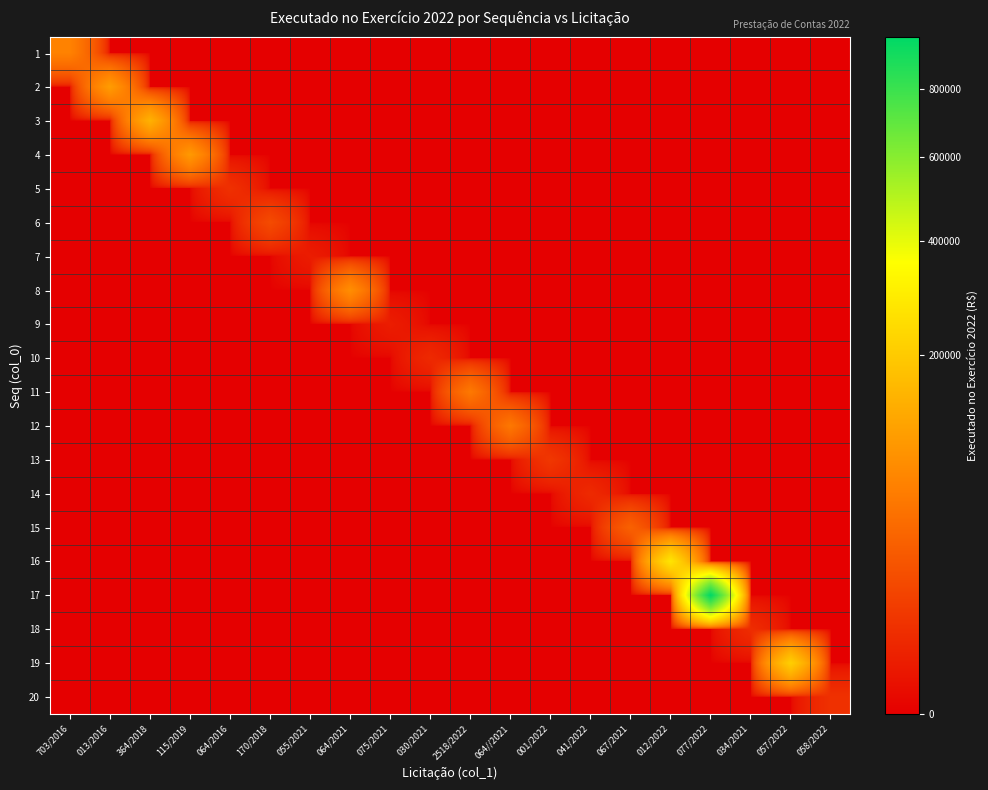

Rank the series by their maximum value, from lowest to highest.

7, 9, 10, 14, 18, 5, 20, 13, 6, 15, 12, 11, 1, 8, 4, 2, 3, 19, 16, 17